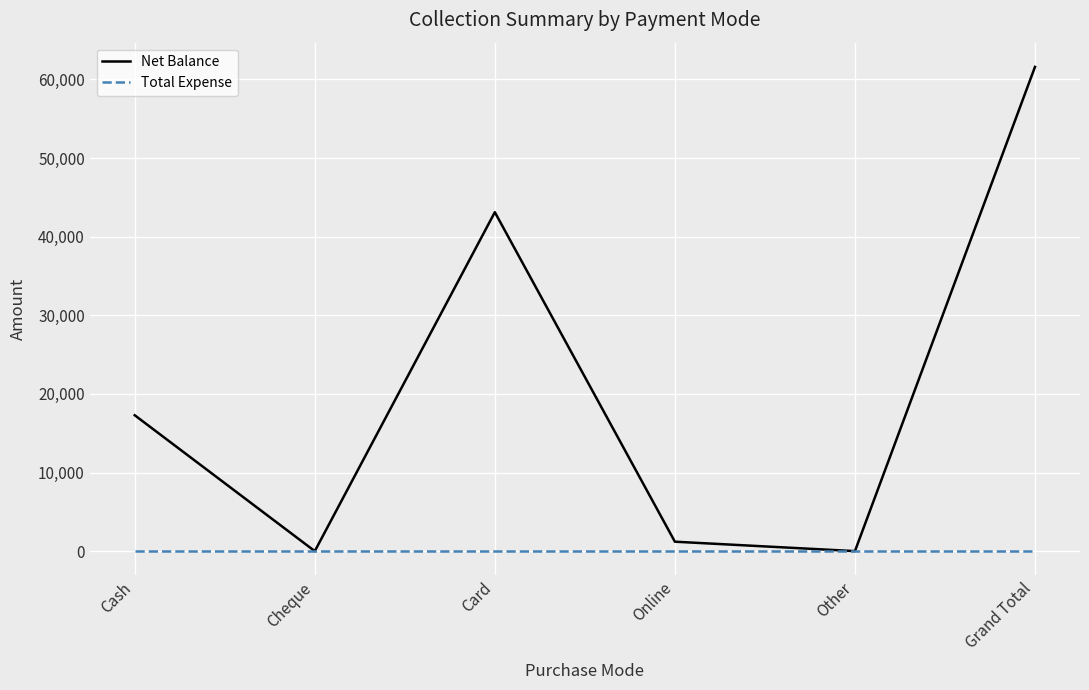

How many distinct data groups are displayed?

2